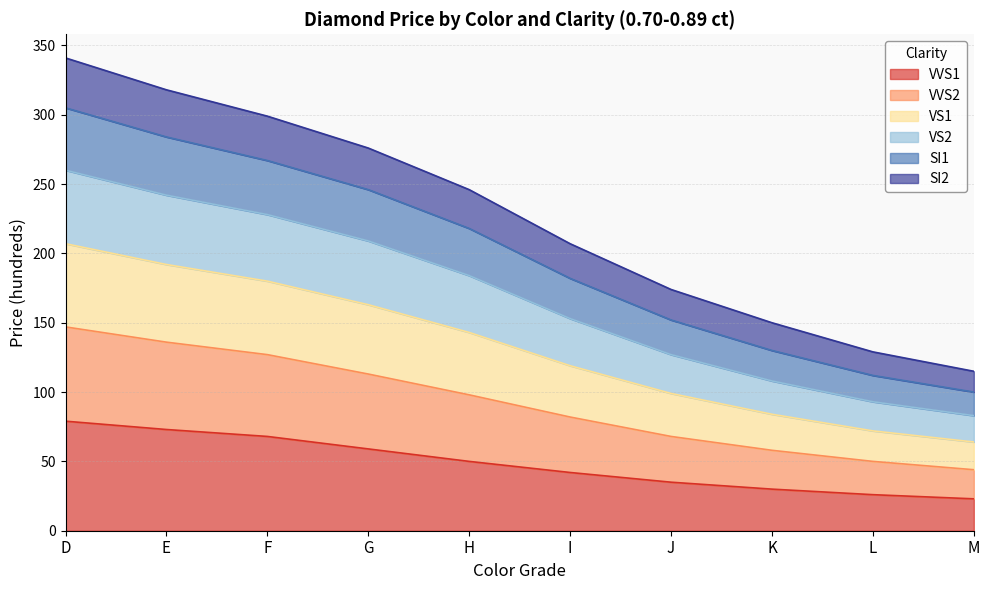

What is the total value across all series at F?

299